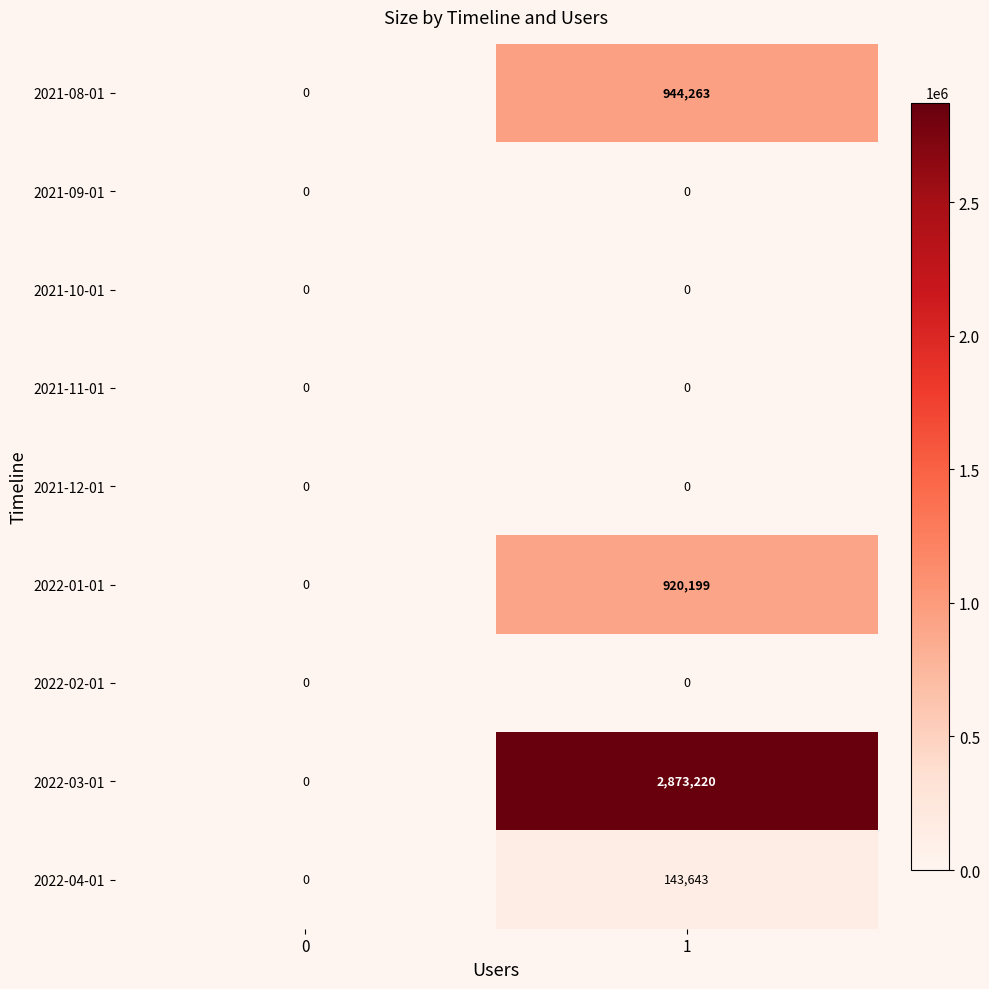

What is the average value of the 2022-03-01 series?

1436610